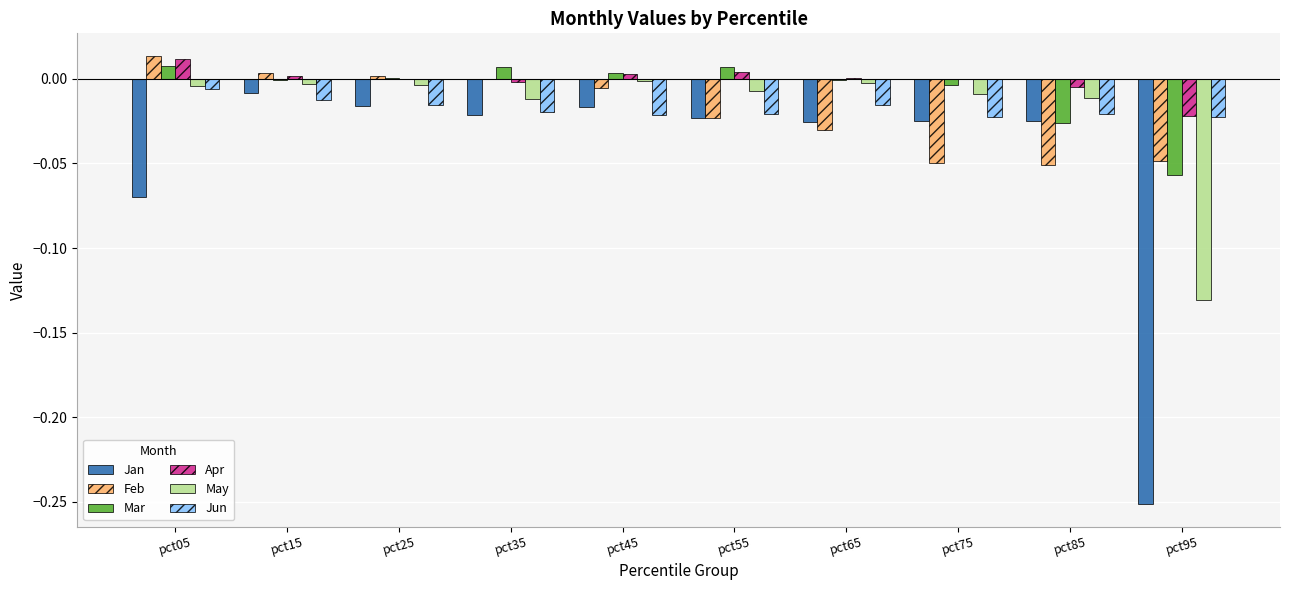

Is it true that Jan equals -0.4 at pct95?

False